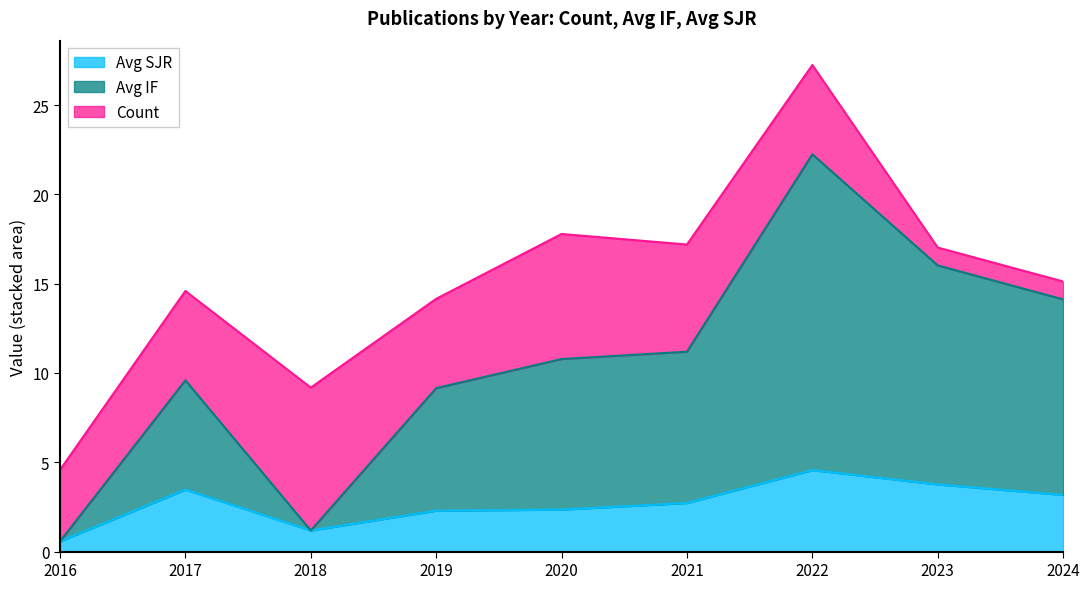

At which category is the sum across all series the highest?

2022